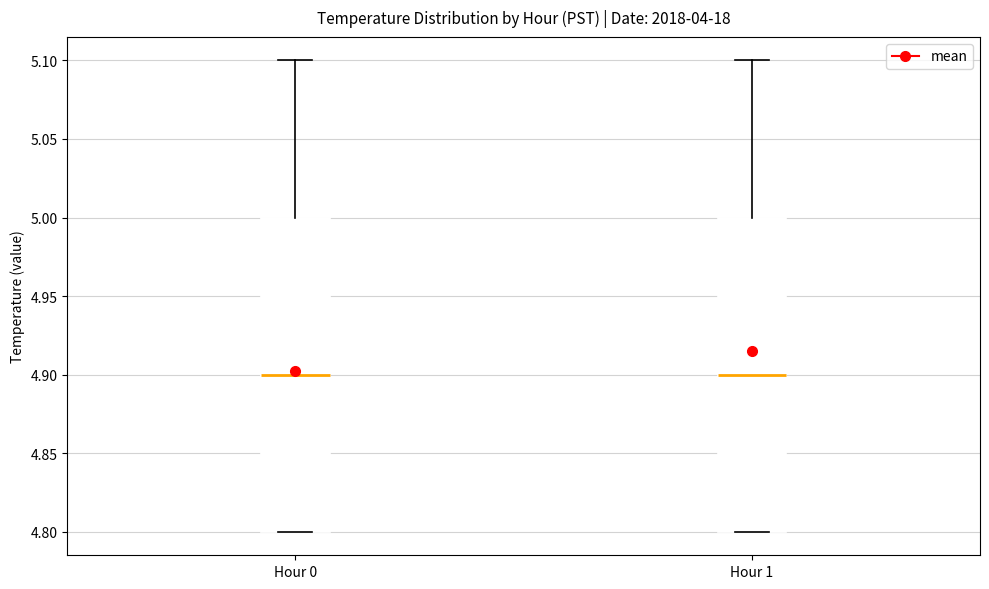

Where does the median line of the box for Hour 1 sit on the y-axis? The values are not printed on the chart, so give them approximately, as read against the axis.

4.9